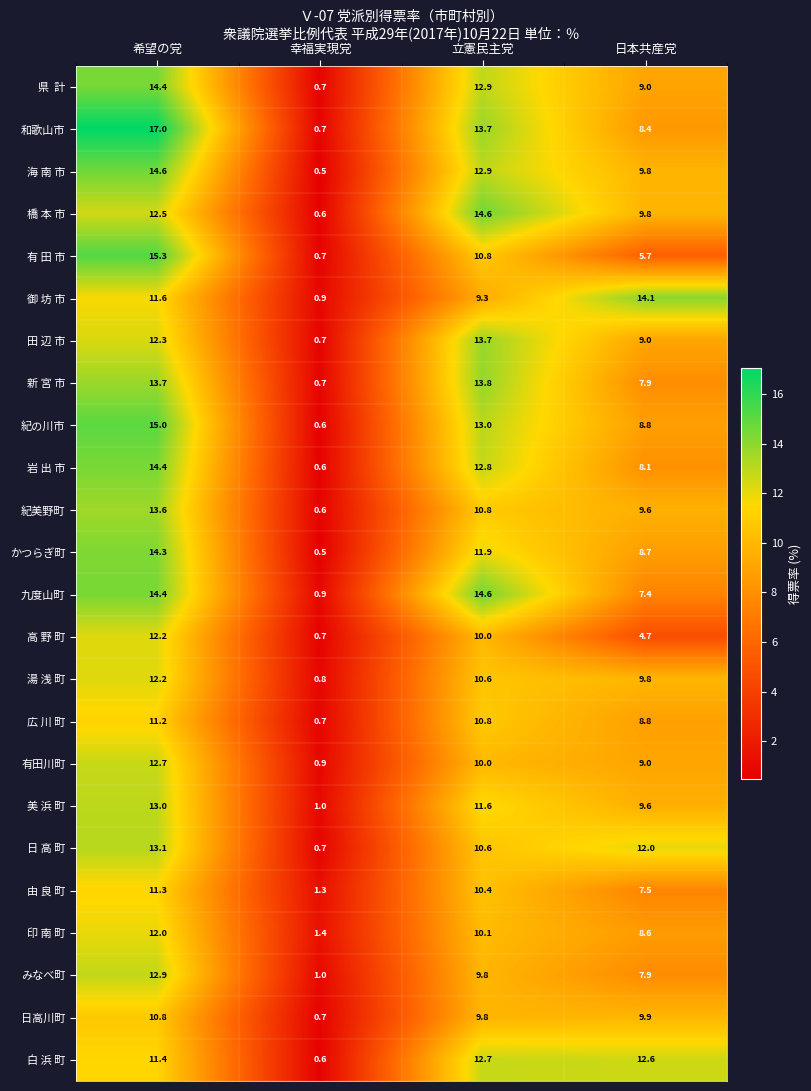

What is the difference between the maximum and second lowest values in the 御 坊 市 series?

4.8